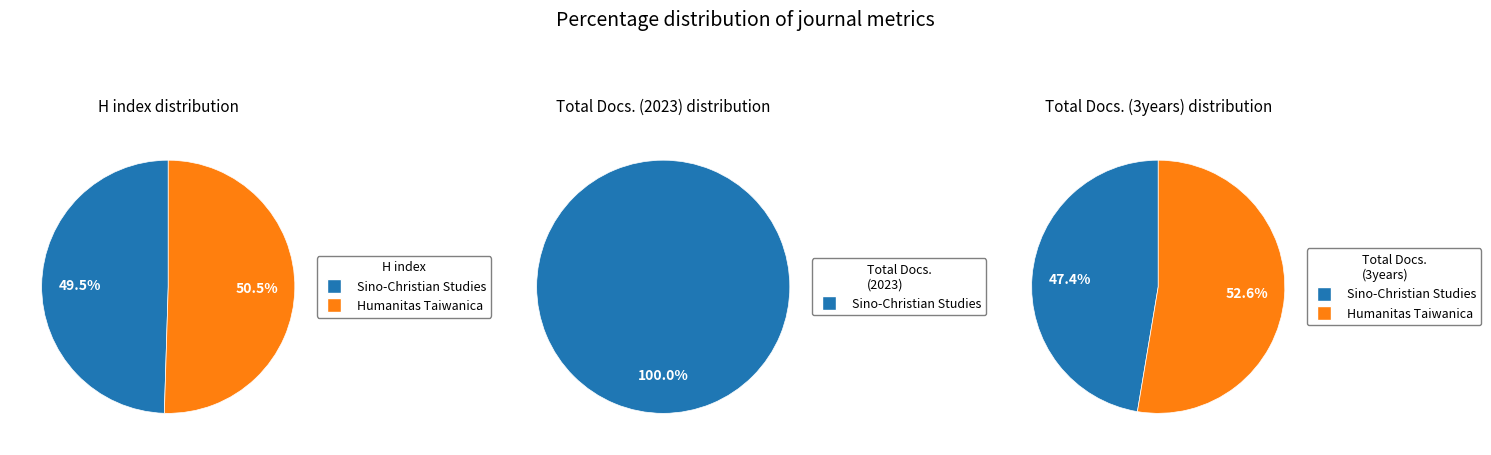

To the nearest percent, what is the combined percentage of Sino-Christian Studies and Humanitas Taiwanica?

100%